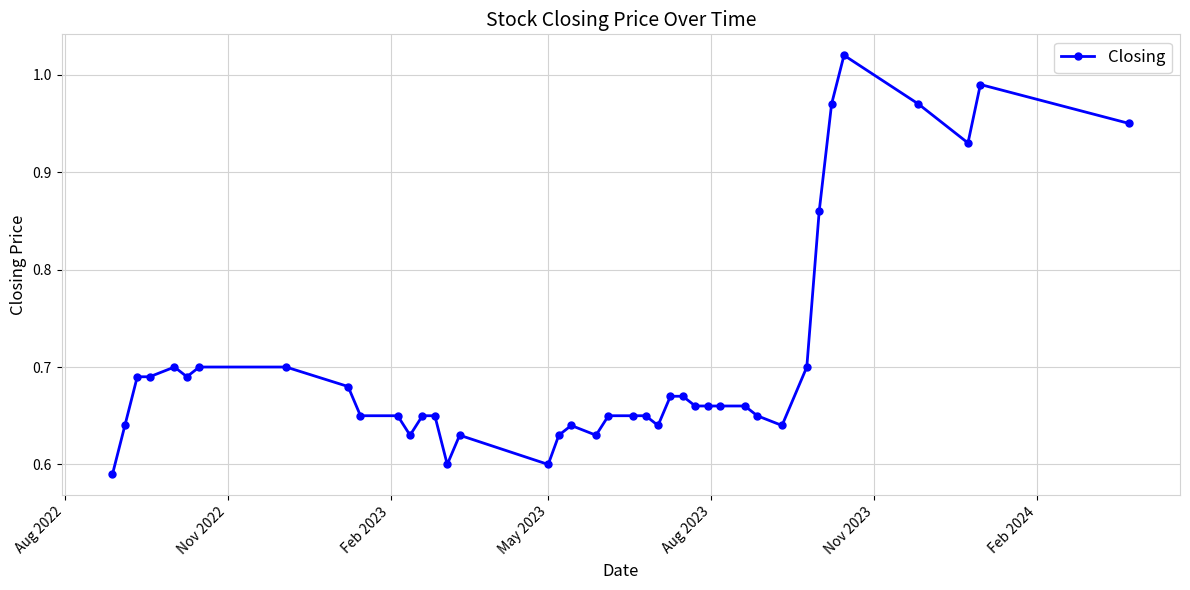

What is the difference between the second highest and minimum values?

0.4